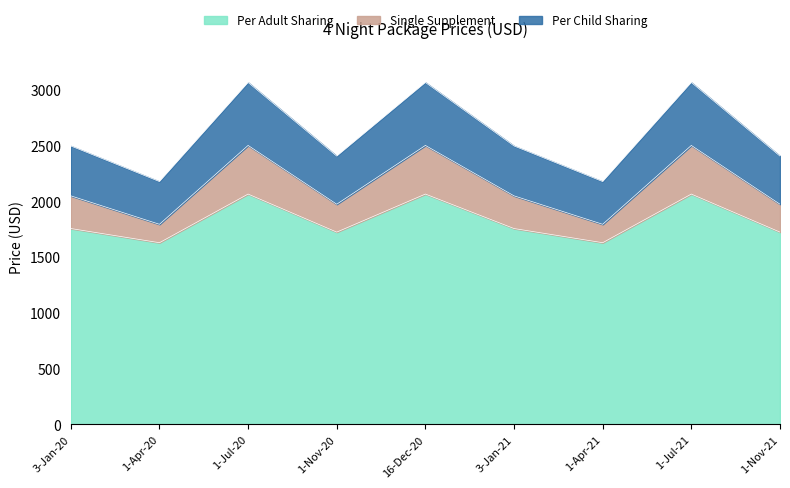

What is the highest value of the Per Adult Sharing series?

2064